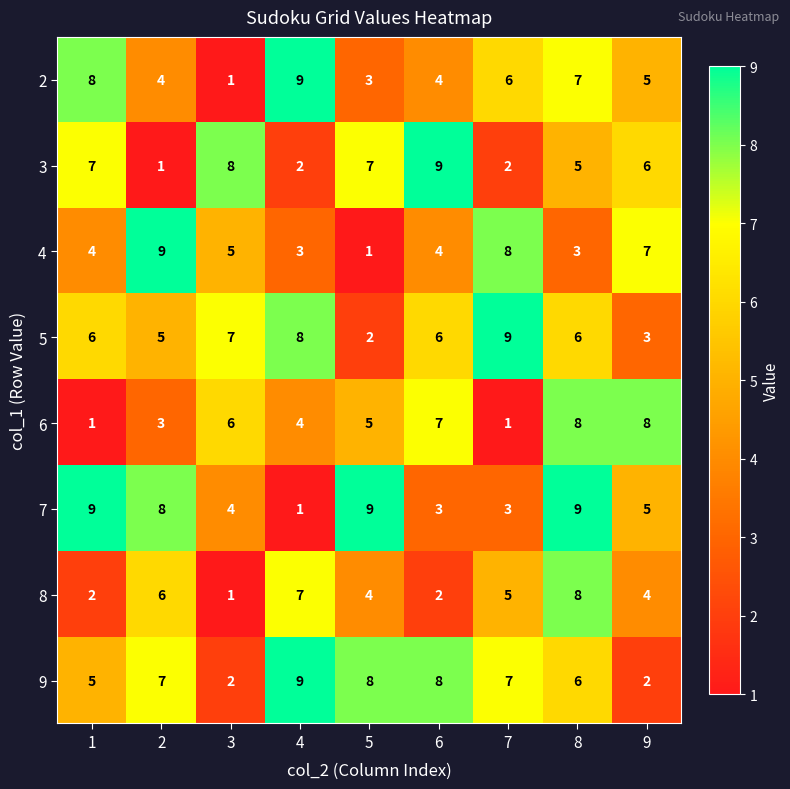

What is the minimum value shown in the chart?

1